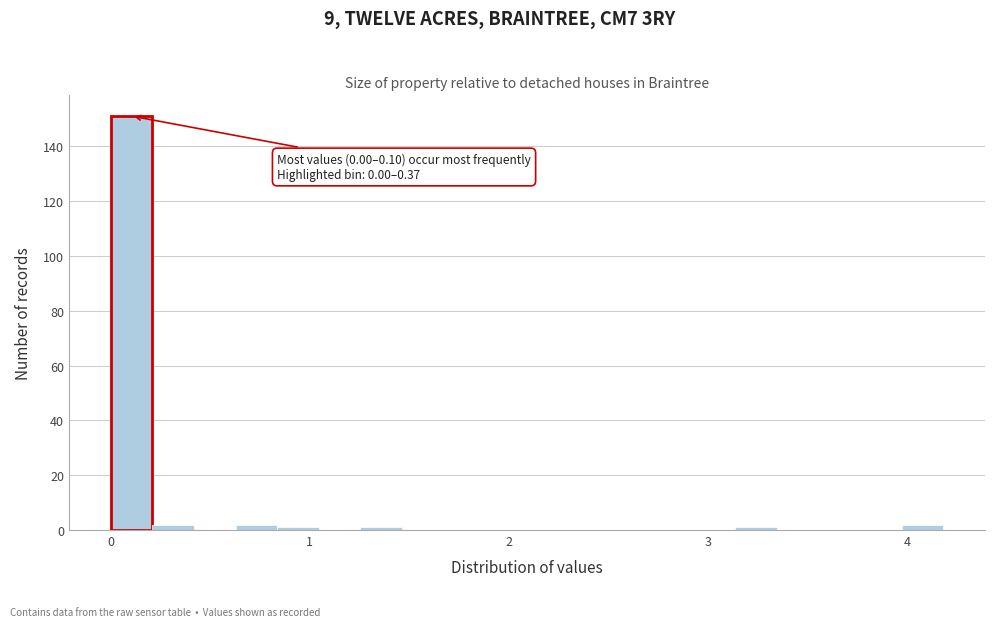

Read against the x-axis, roughly where is the centre of the tallest bar?

0.1